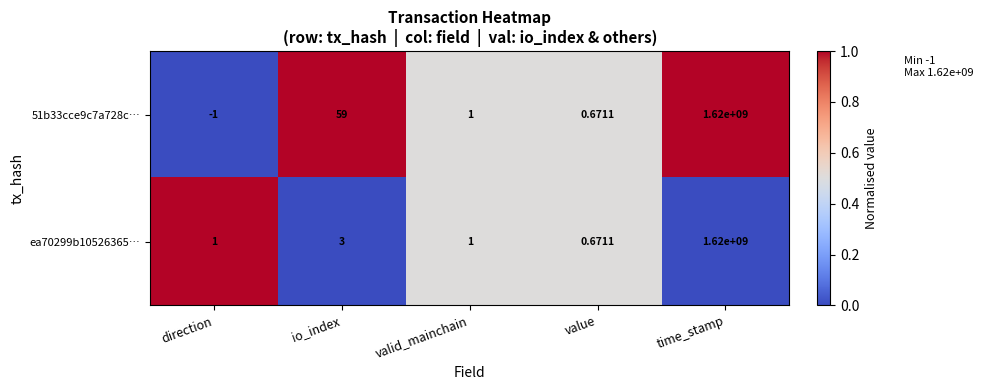

At which category is the sum across all series the highest?

time_stamp